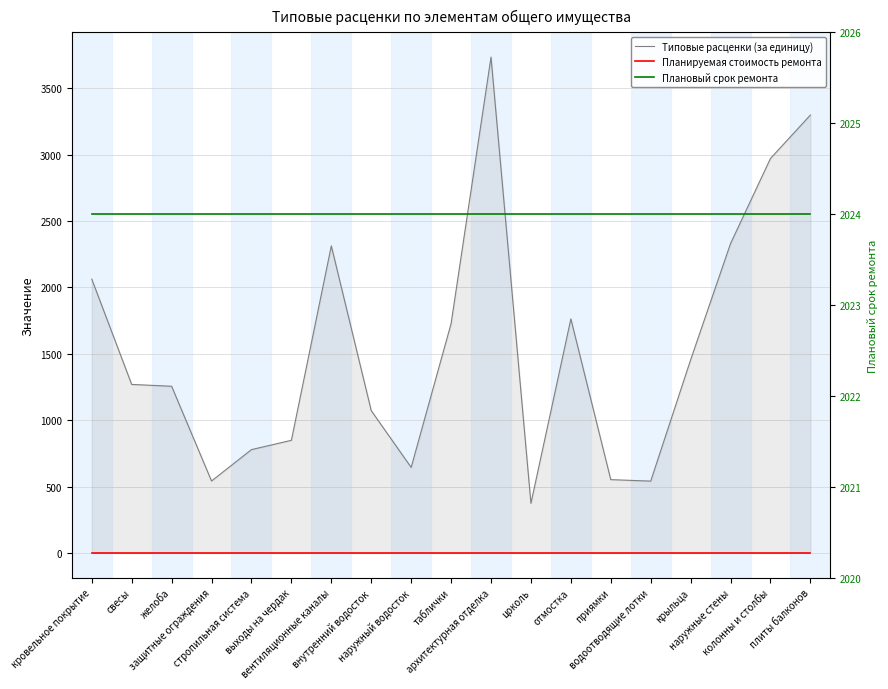

Is it true that Типовые расценки (за единицу) equals 1763.2 at отмостка?

True